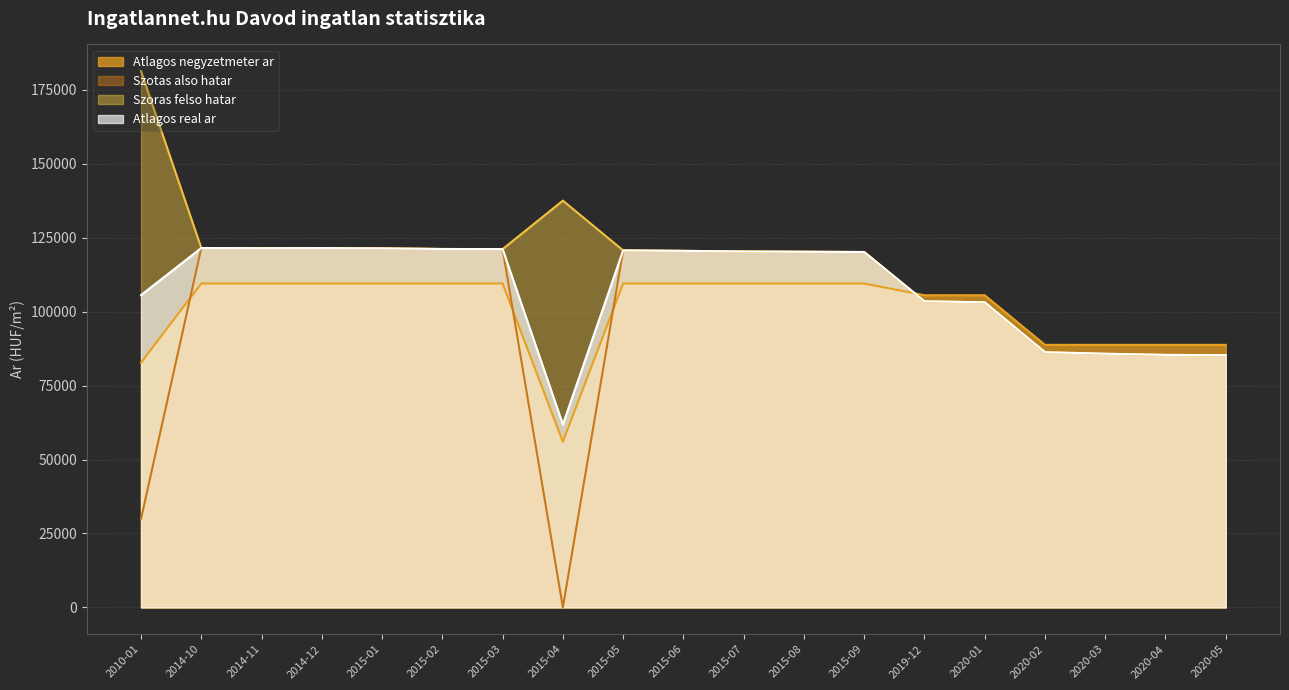

What is the value of the Atlagos real ar point at the 9th from the left?

120707